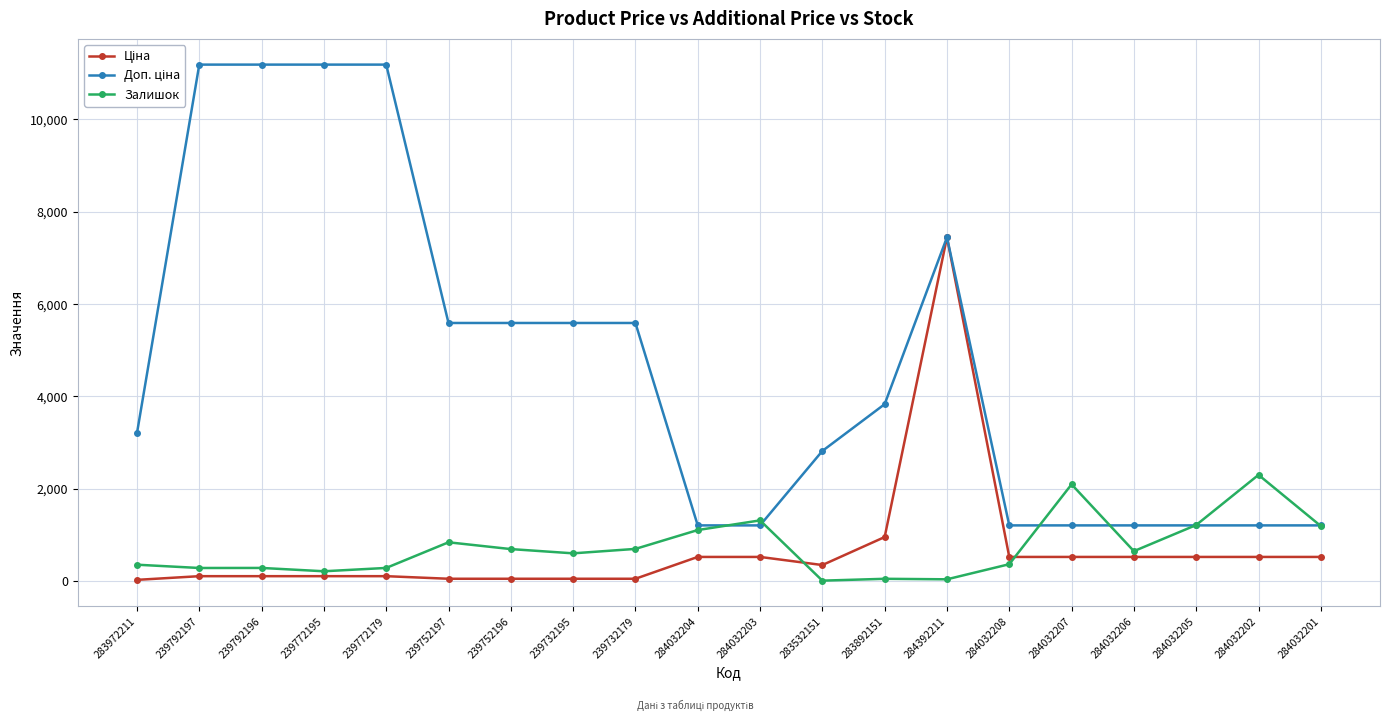

The value of Залишок at 239772195 is 218.0. True or false?

True